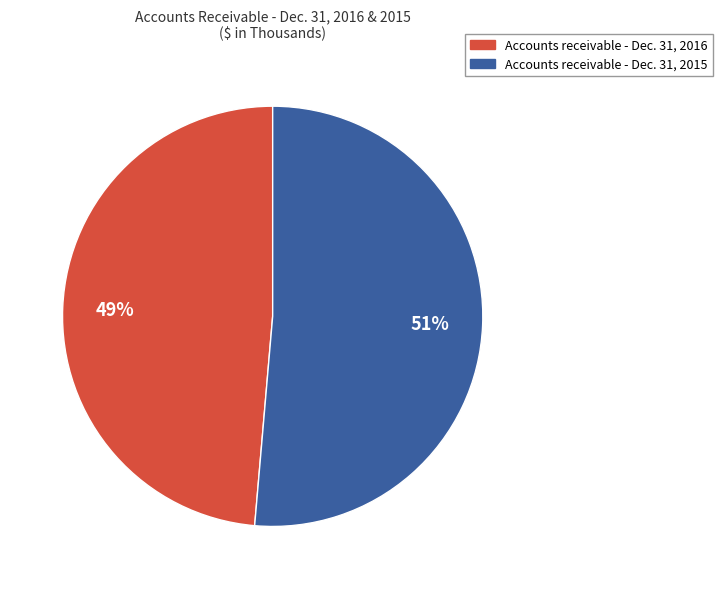

Does any single category account for the majority?

Yes